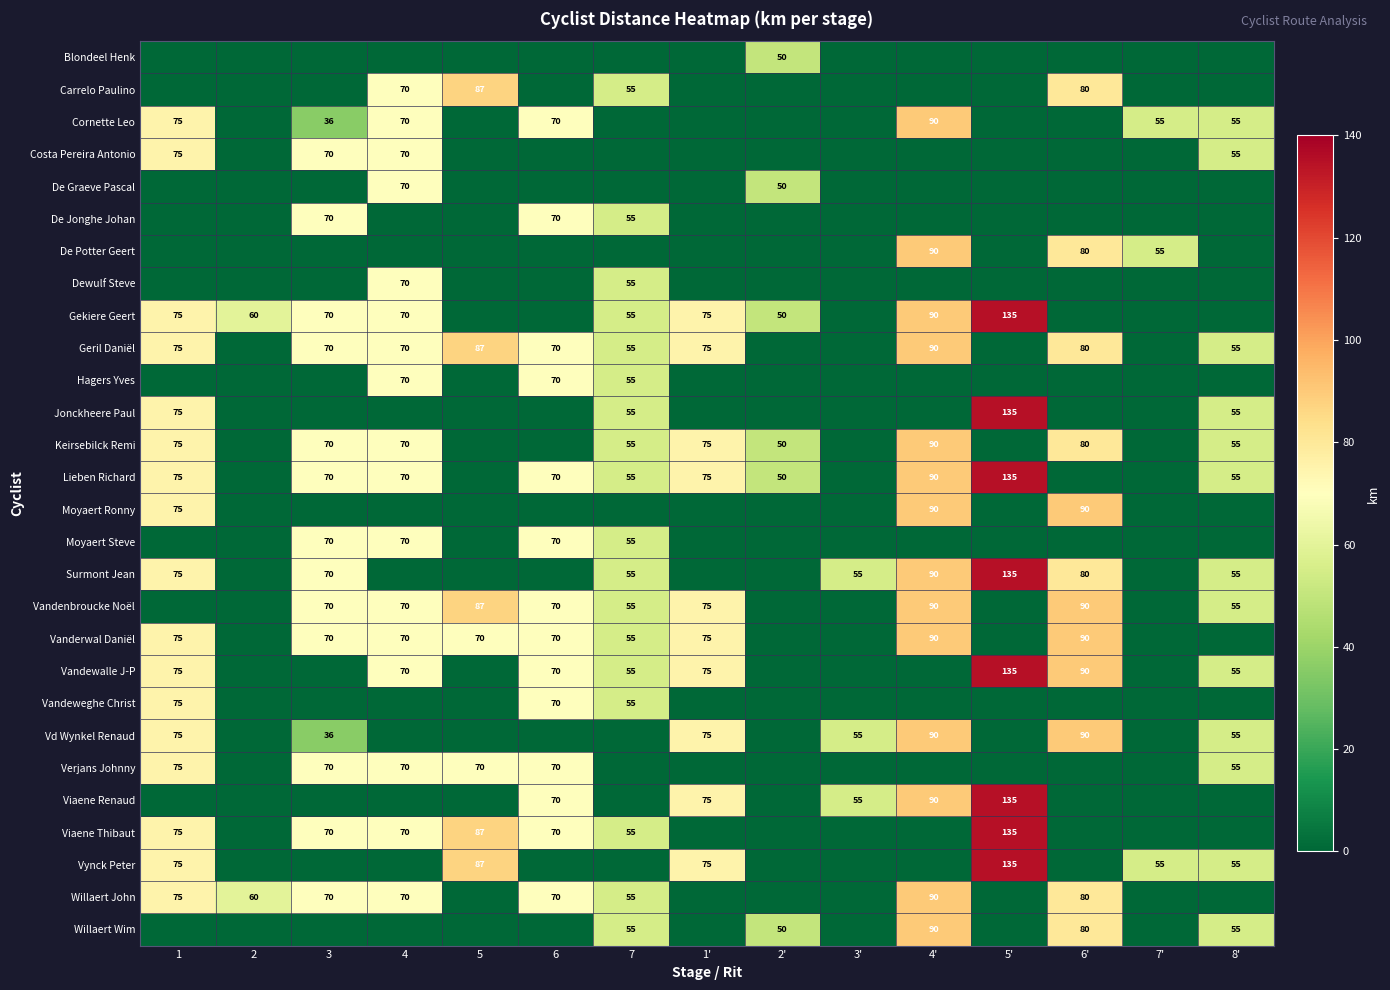

The value of Keirsebilck Remi at 4 is 42. True or false?

False